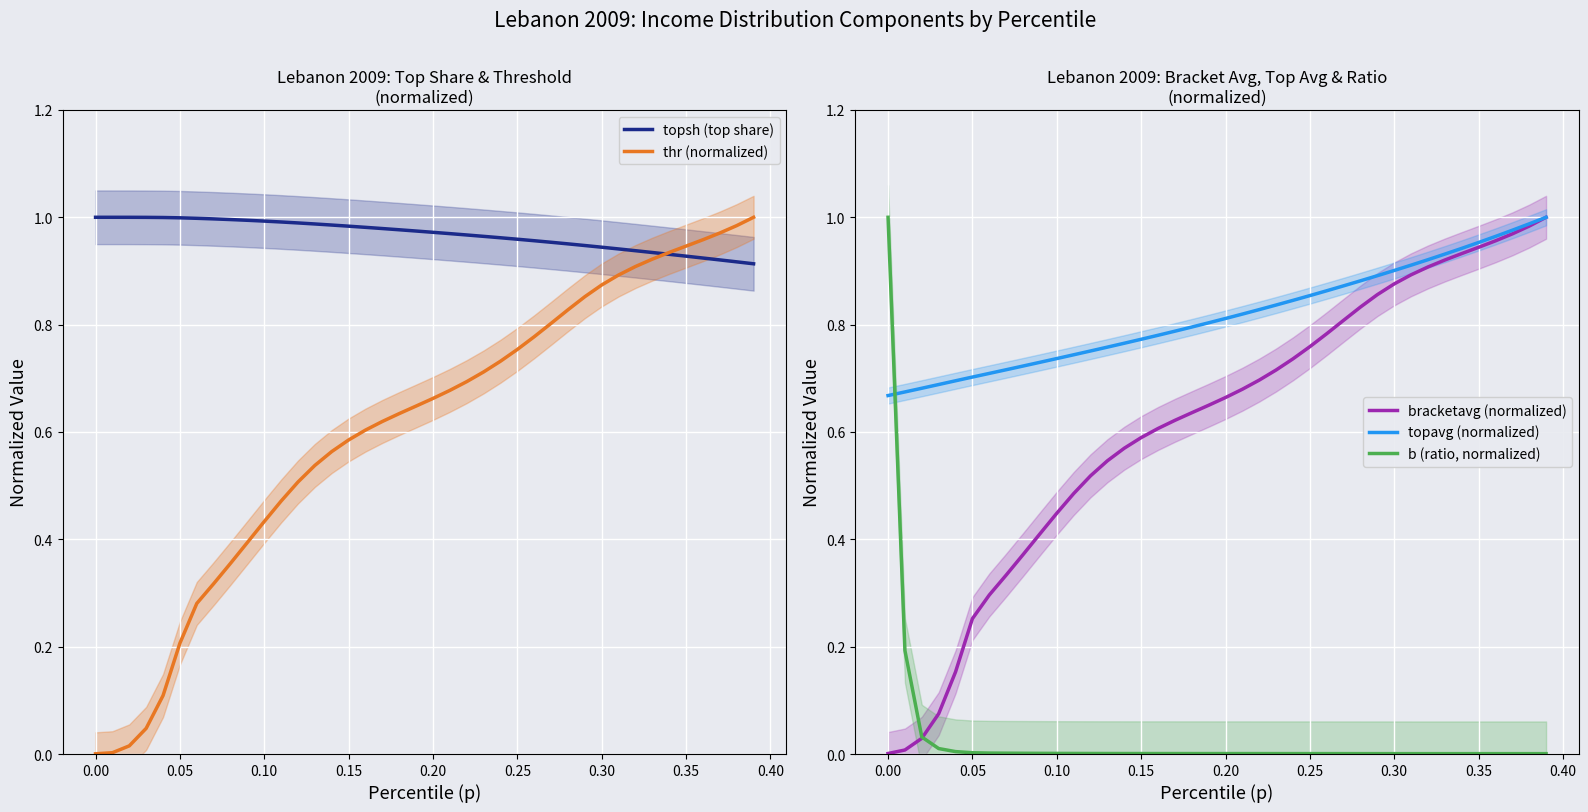

Is it true that topavg (normalized) equals 0.7 at 0.05?

True